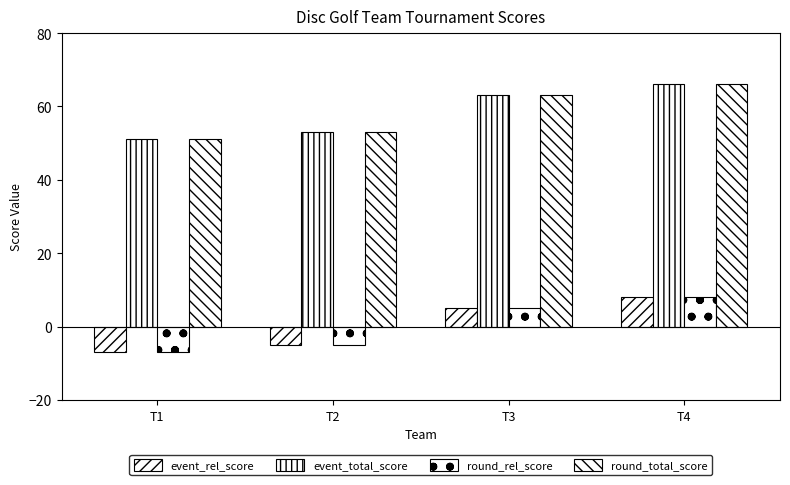

Where does the event_total_score series first go above 63?

T4